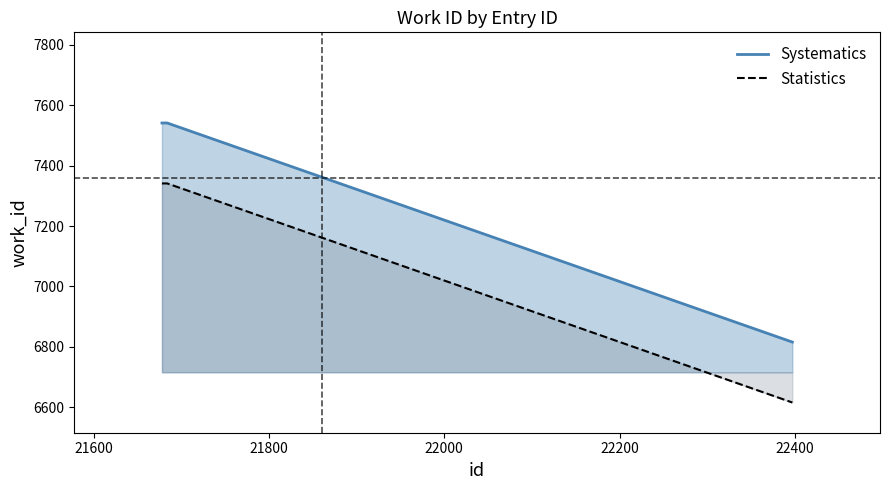

Which series has the largest total across all categories?

Systematics